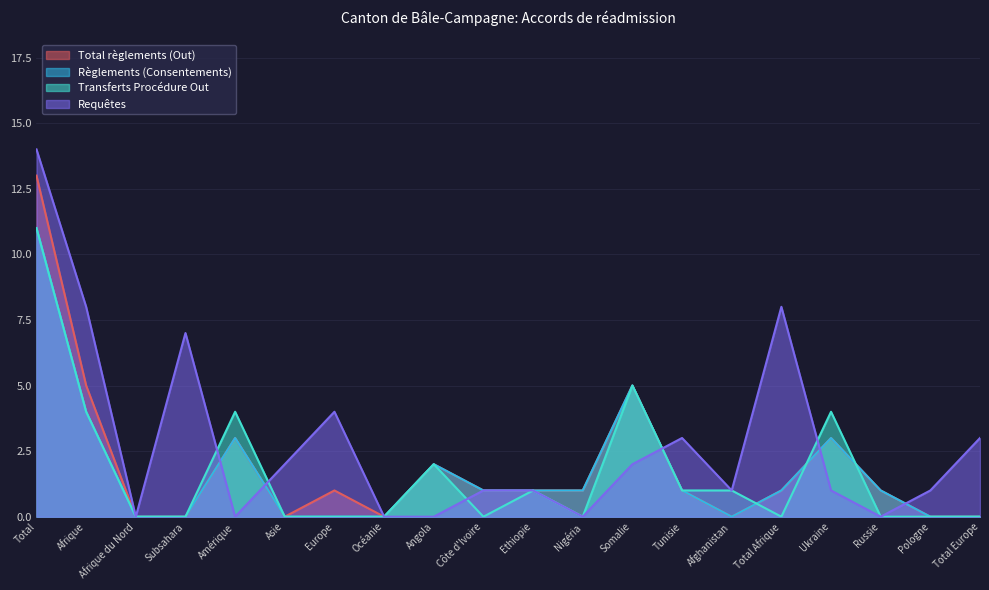

True or false: Requêtes has more than 1 interior local peaks.

True